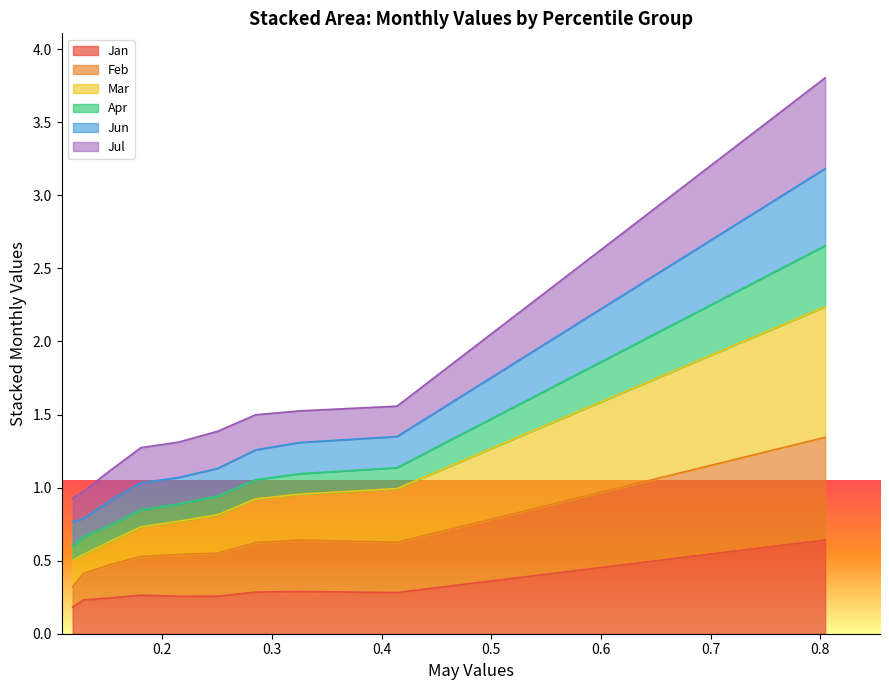

What value does the Mar series have at pct35?

1.0